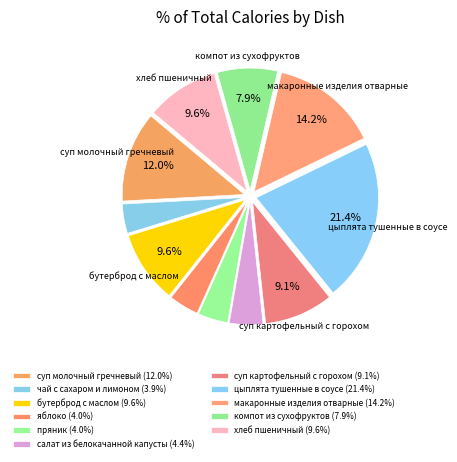

Count the number of slices in the pie.

11